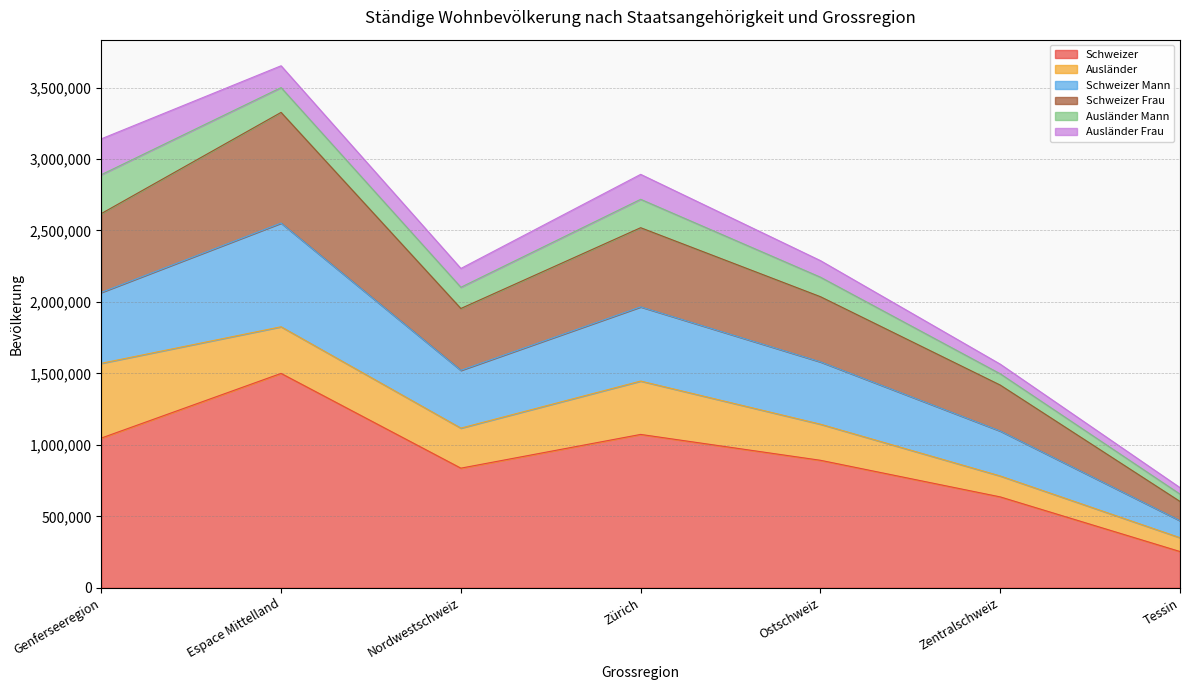

What is the total value across all series at Genferseeregion?

3141188